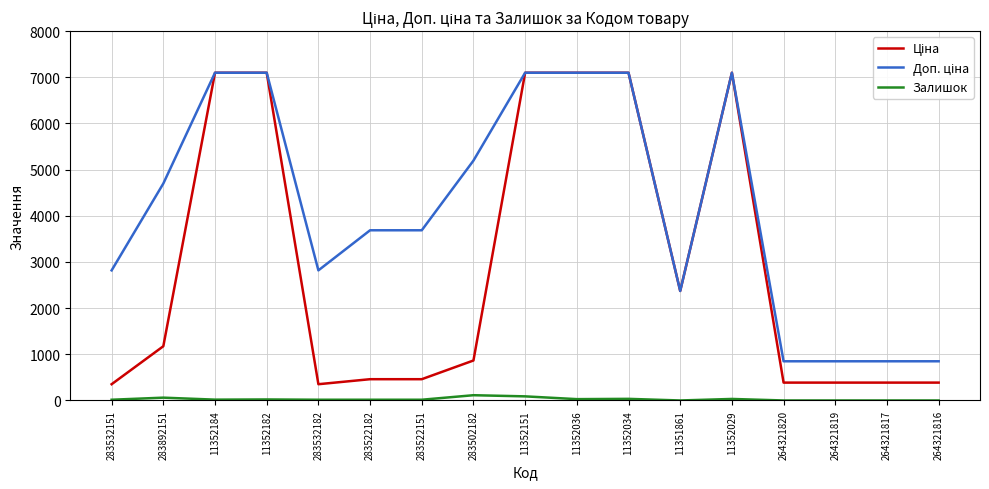

What is the difference between the highest and lowest values at 264321817?

849.0